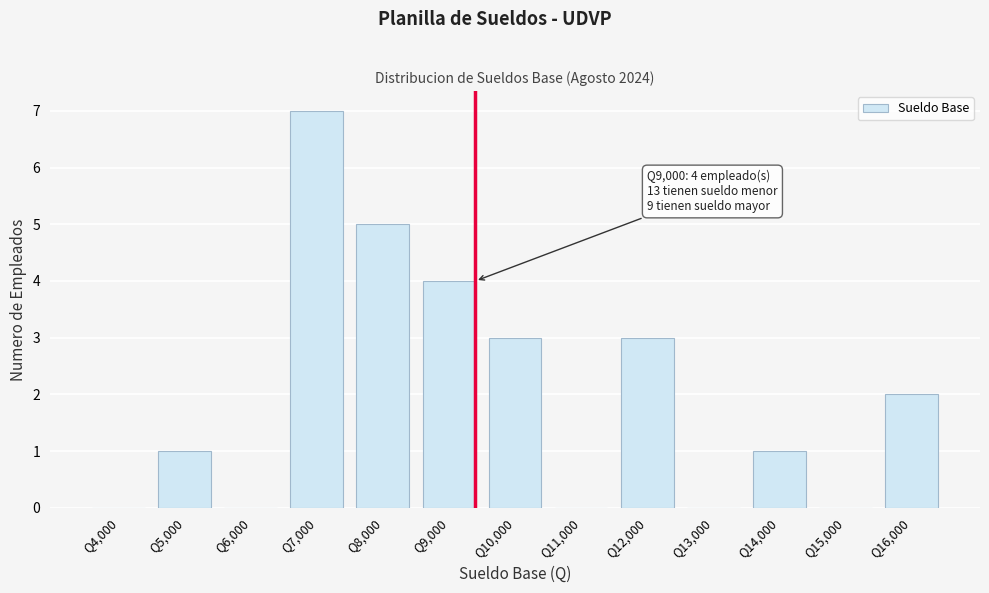

What is the change in value from Q8,000 to Q16,000?

-3